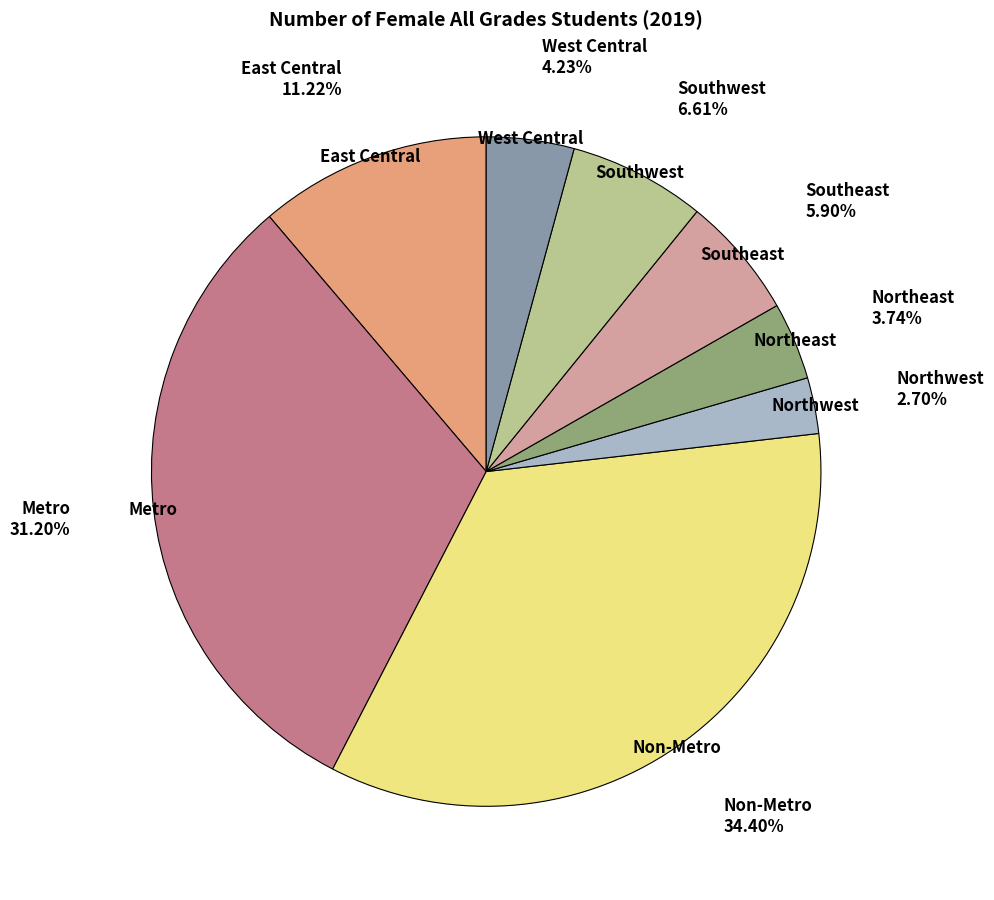

Which category has the biggest portion of the pie?

Non-Metro